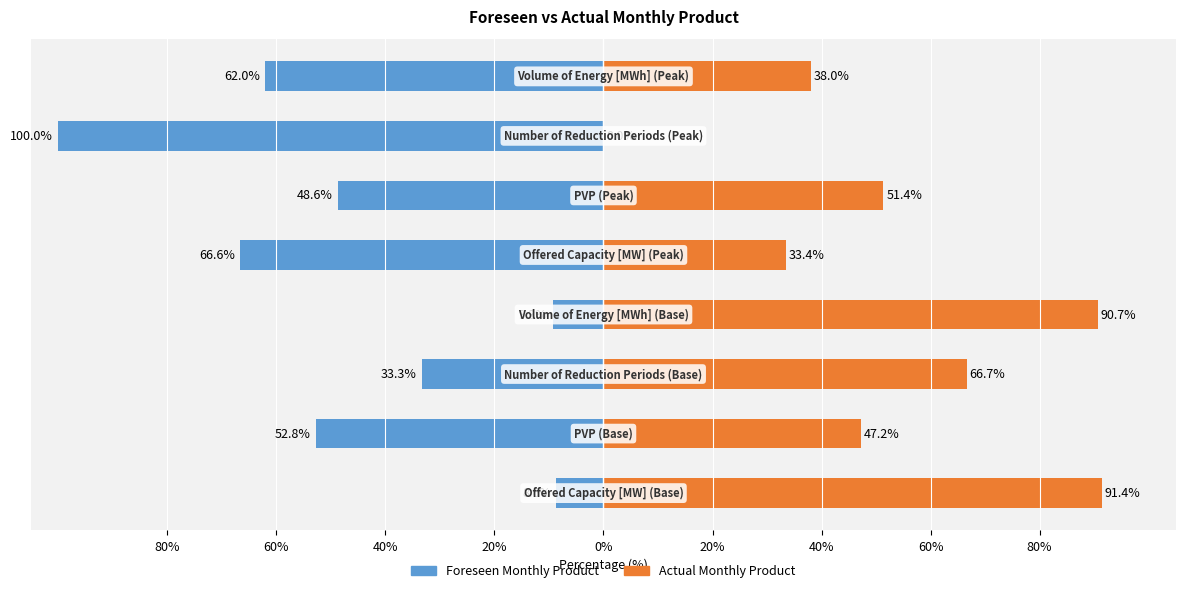

Is it true that Foreseen Monthly Product equals -13.4 at 20%?

False